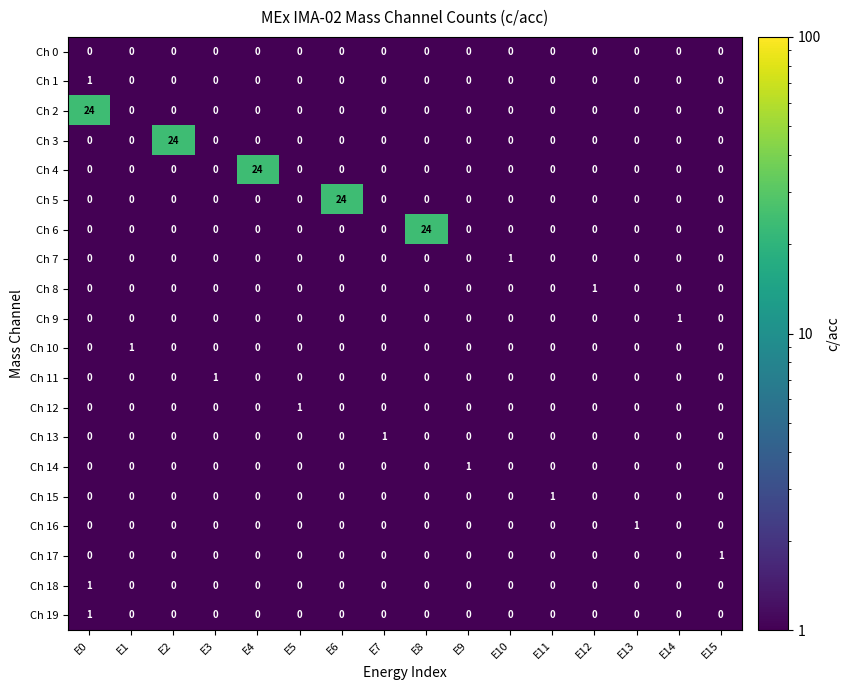

Is it true that Ch 6 equals 0 at E14?

True